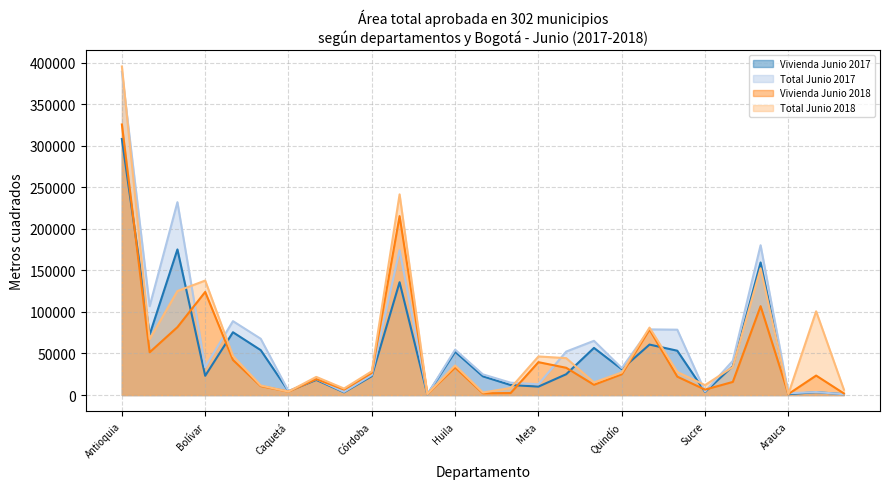

Is the value of Total Junio 2017 at La Guajira greater than the value of Total Junio 2018 at Cundinamarca?

No